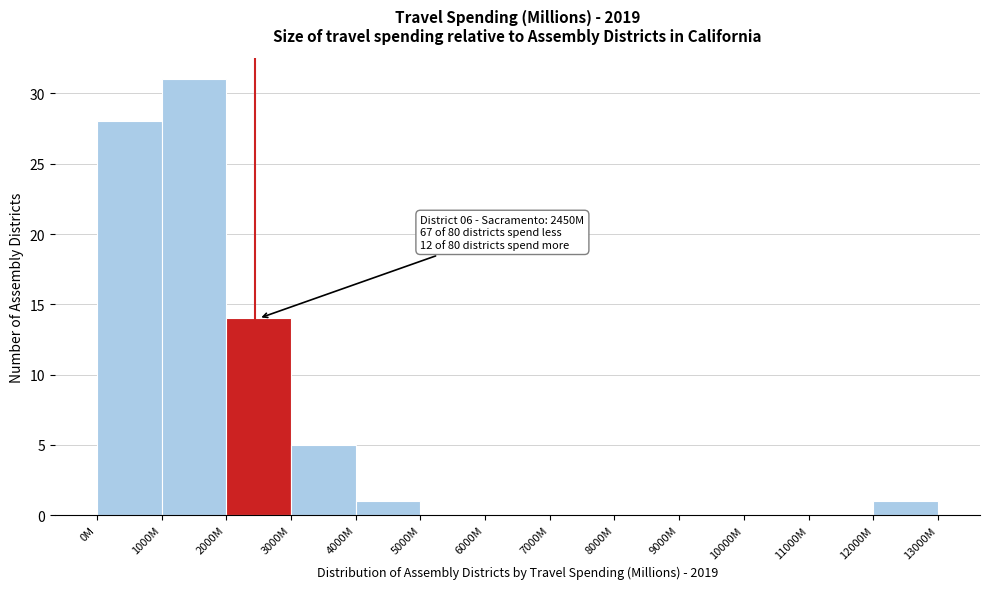

Reading right to left, transcribe all the data shown in this chart.

12000M=1	11000M=0	10000M=0	9000M=0	8000M=0	7000M=0	6000M=0	5000M=0	4000M=1	3000M=5	2000M=14	1000M=31	0M=28